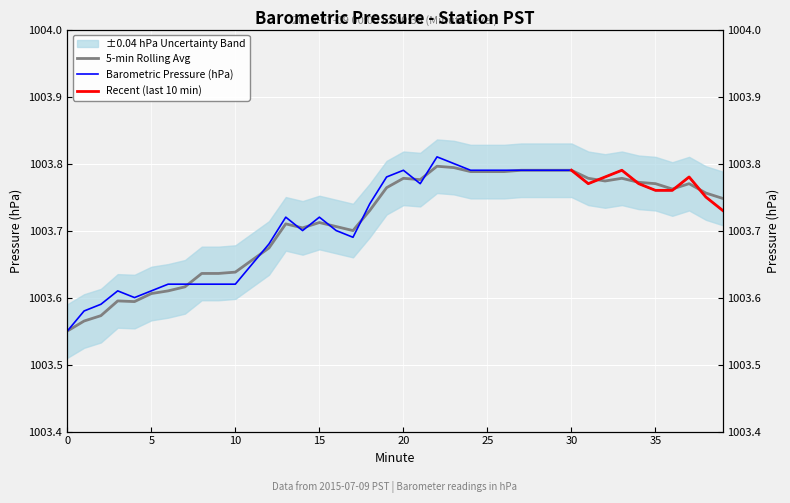

Is it true that 5-min Rolling Avg equals 1792.0 at 23?

False